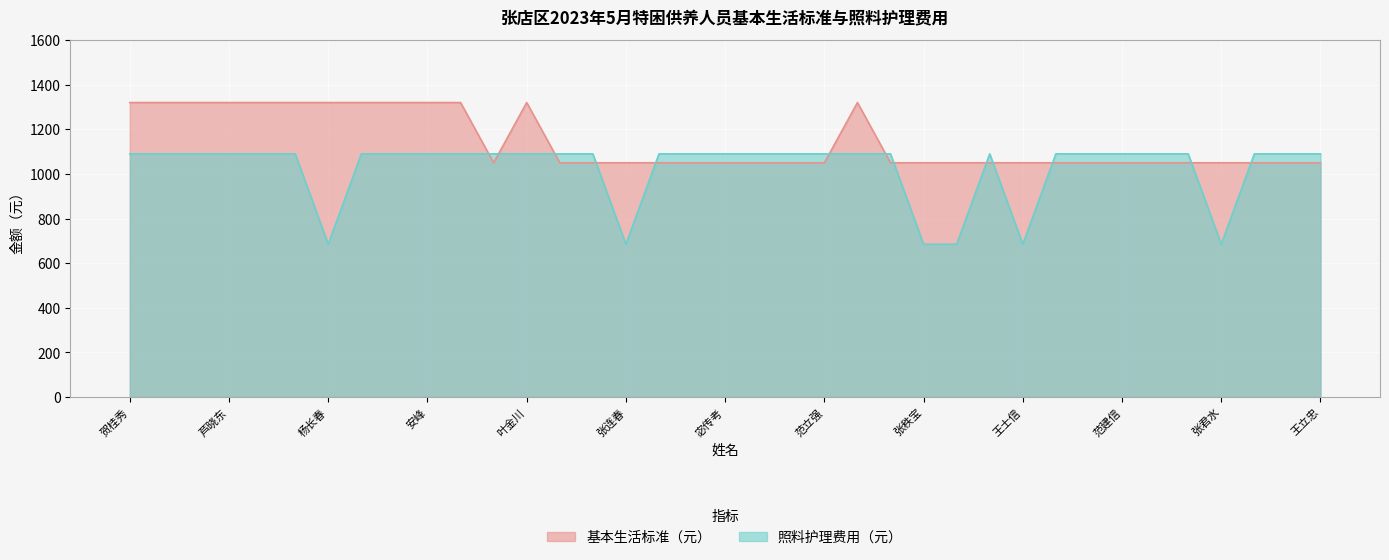

How many lines are shown in the chart?

2